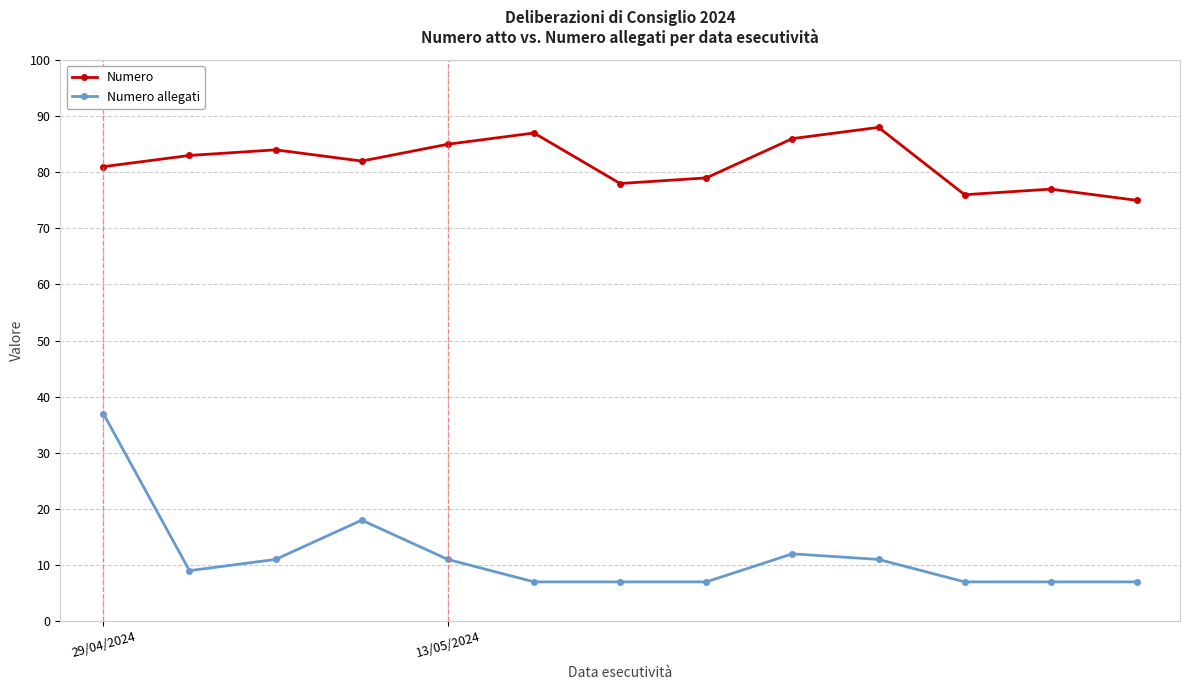

Which series has the widest spread of values?

Numero allegati